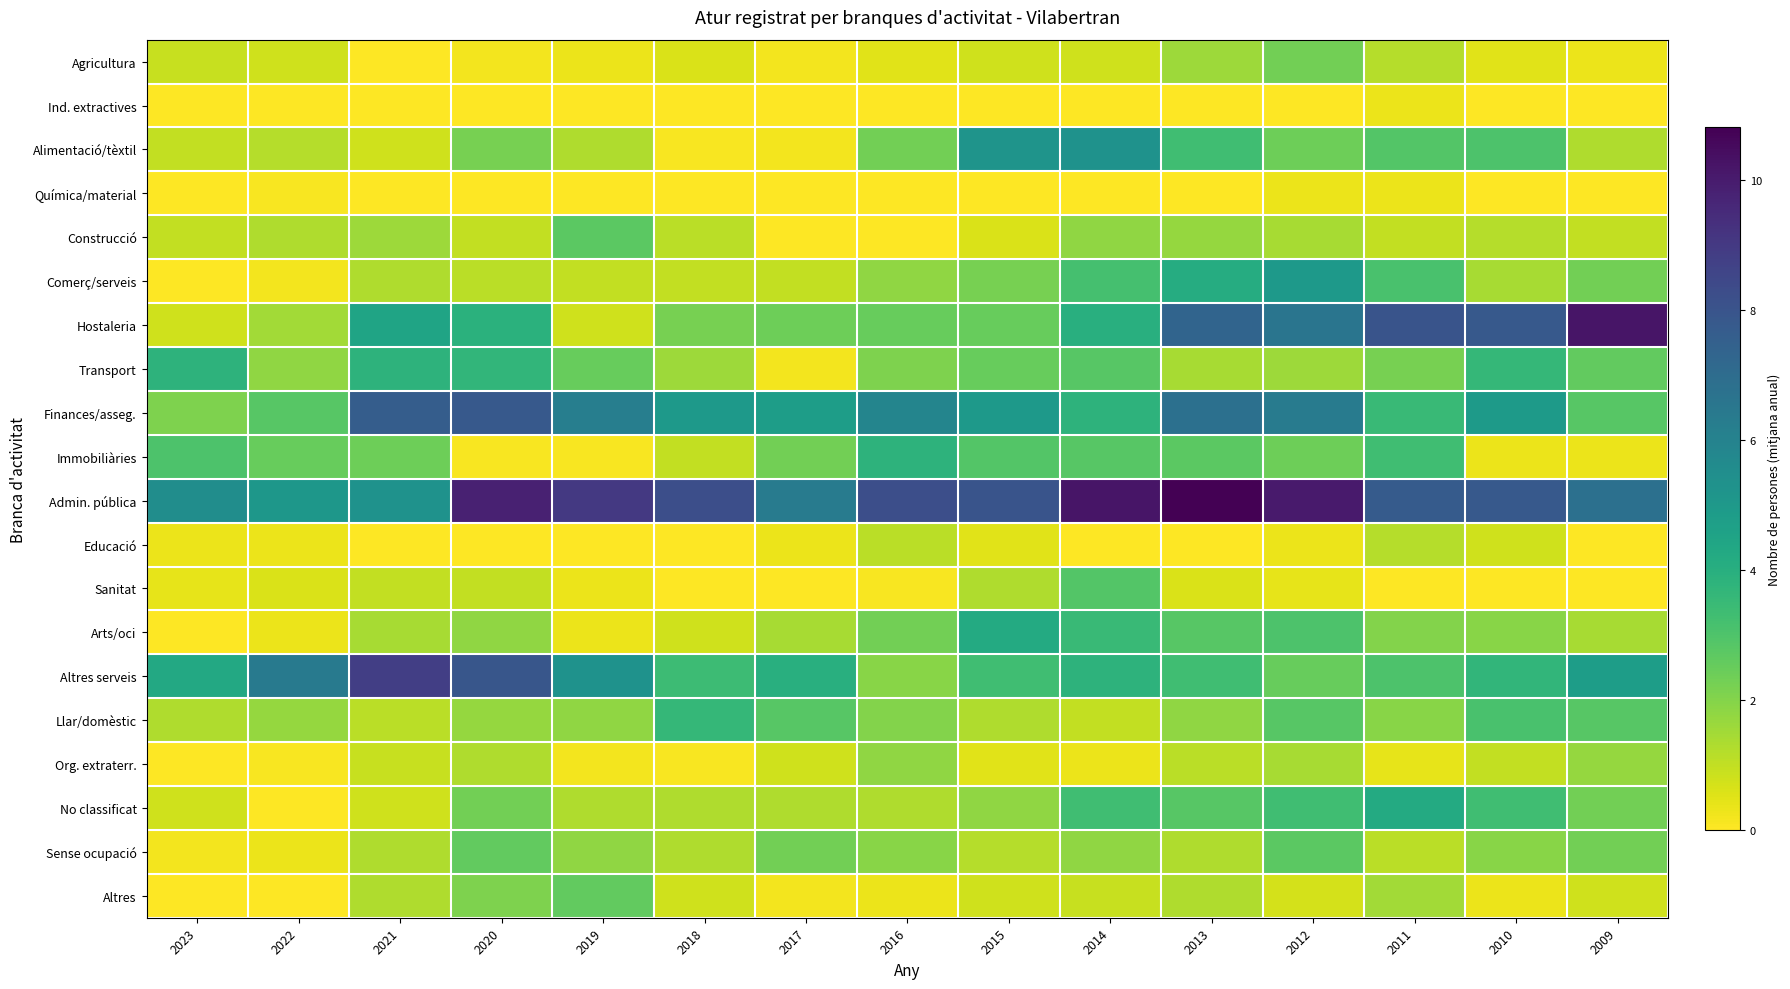

Count the number of categories in the chart.

15